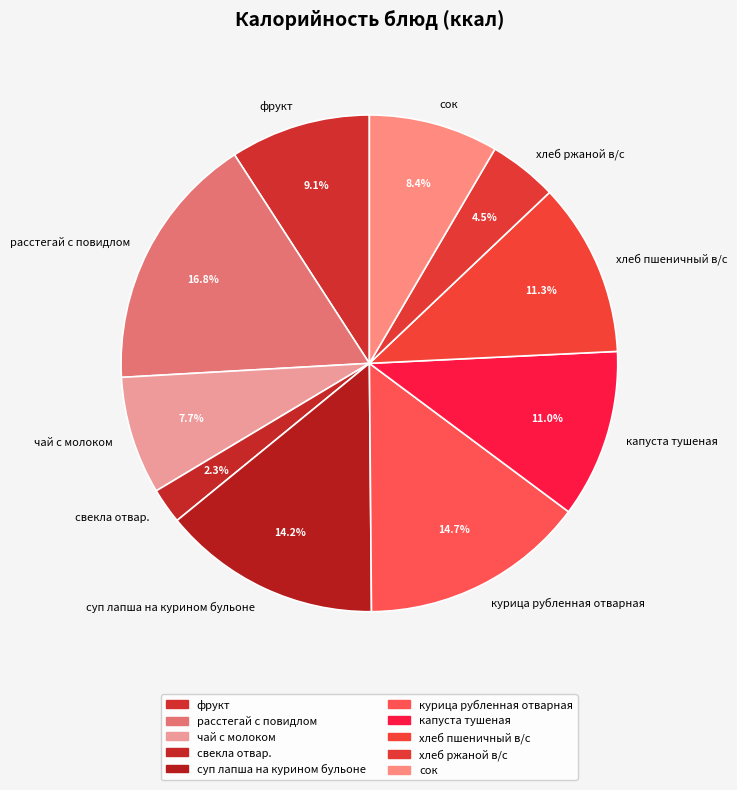

Which slice is the largest?

расстегай с повидлом